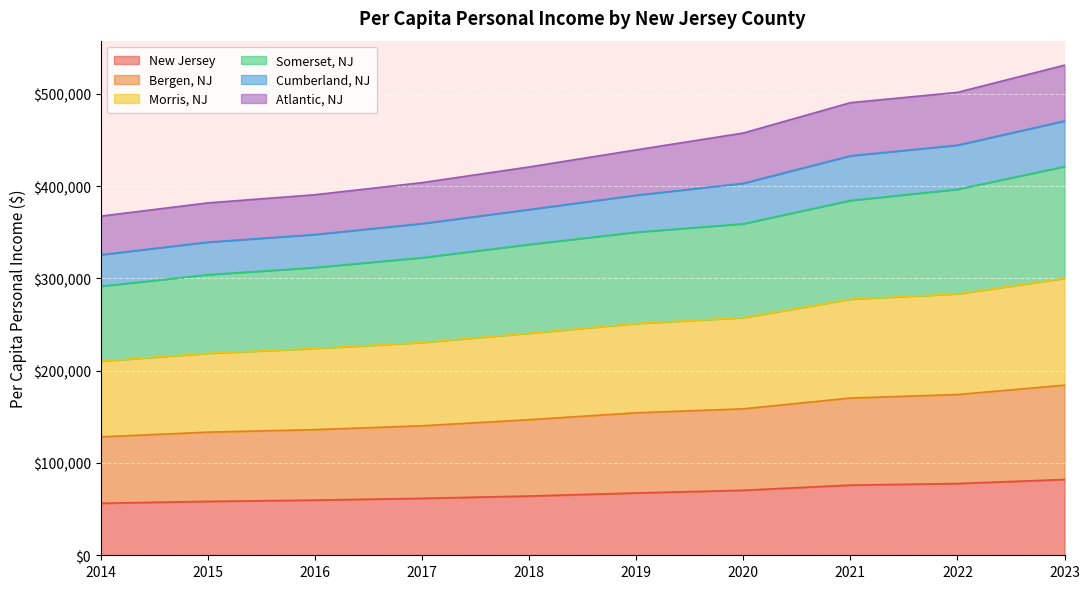

True or false: Somerset, NJ and Bergen, NJ intersect in this chart.

False